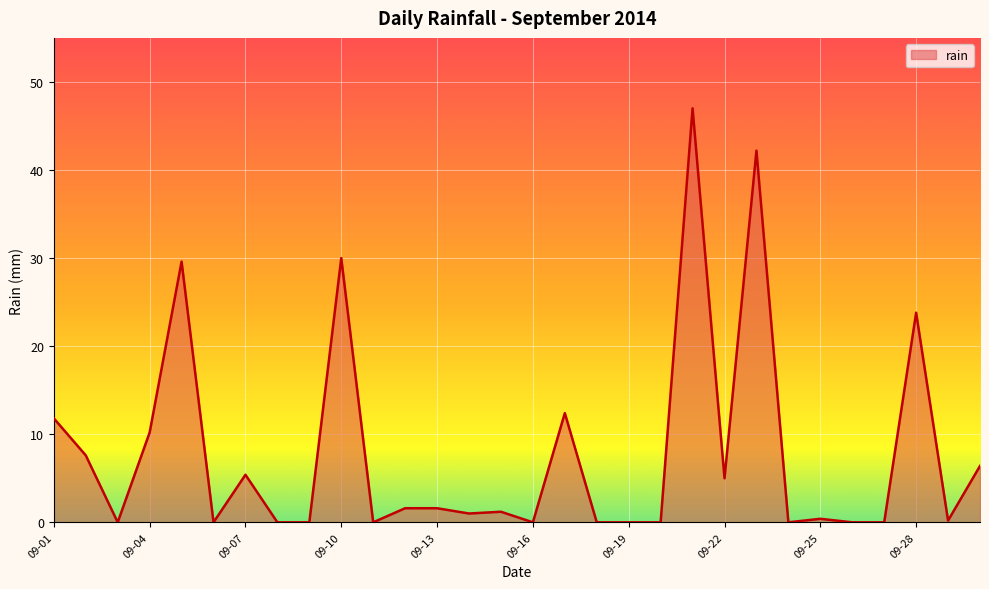

What is the sum of all values?

237.4